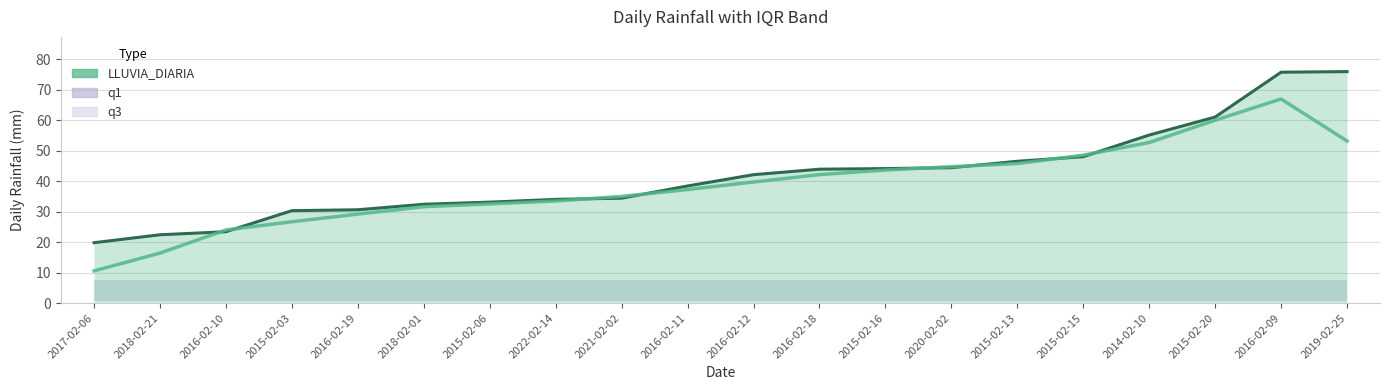

What is the minimum value shown in the chart?

19.8